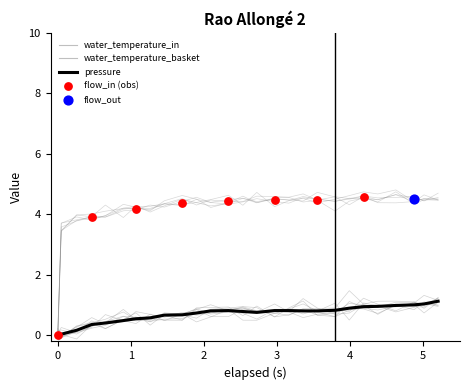

Which series contains the highest Y value?

water_temperature_in